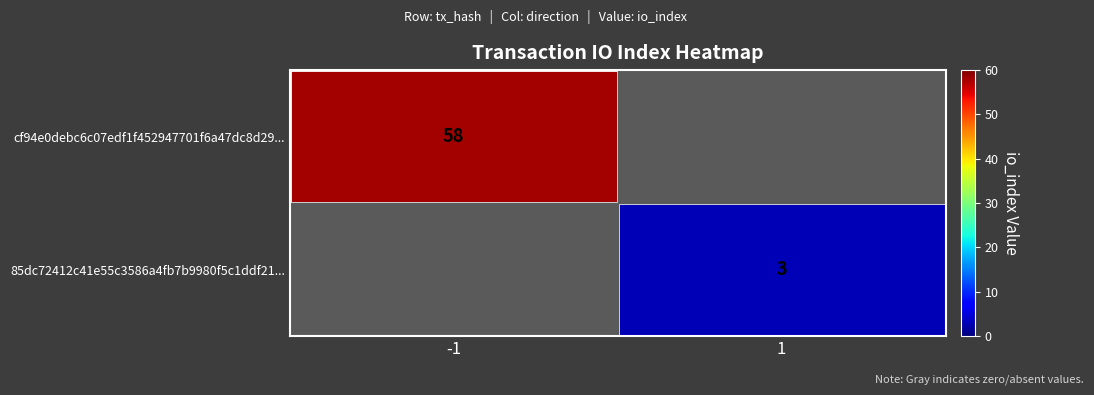

The value of cf94e0debc6c07edf1f452947701f6a47dc8d29... at -1 is 90. True or false?

False